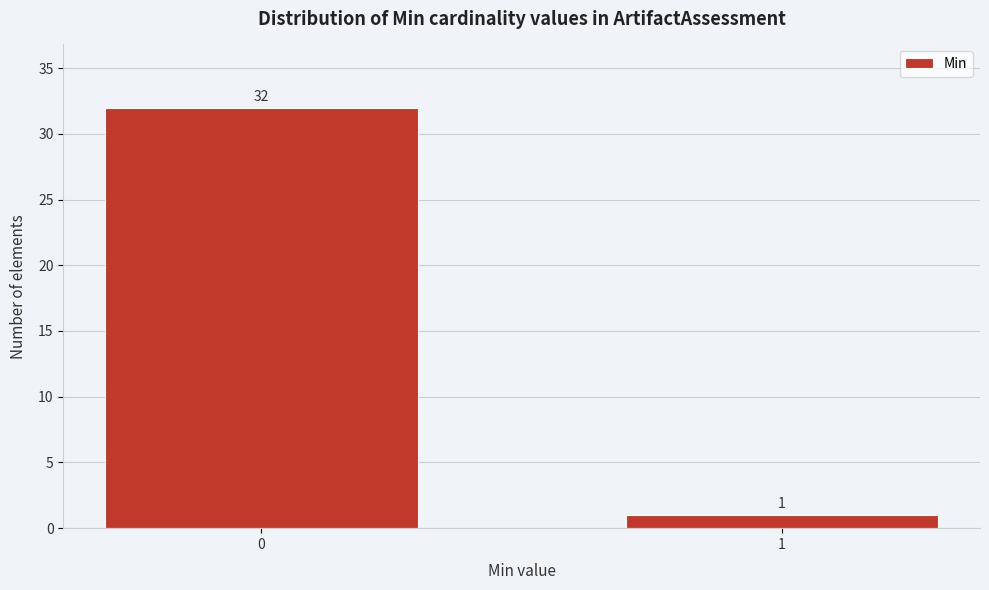

Reading right to left, extract all data points from this chart.

1	32